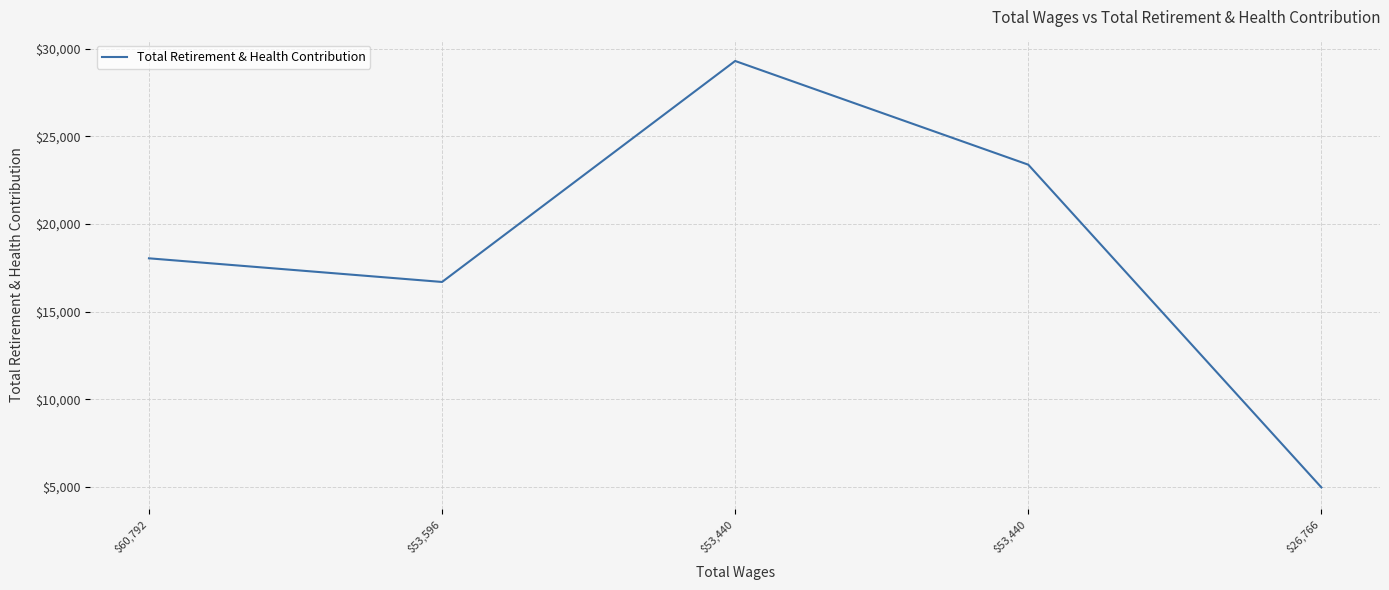

The chart shows a value of 15631 at $53,440. True or false?

False